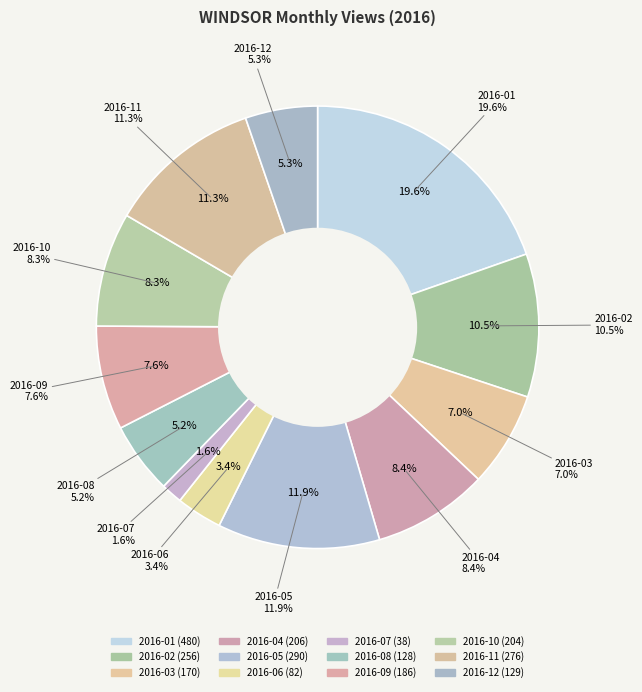

Approximately how many times larger is the value at 2016-09 compared to 2016-03?

1.1